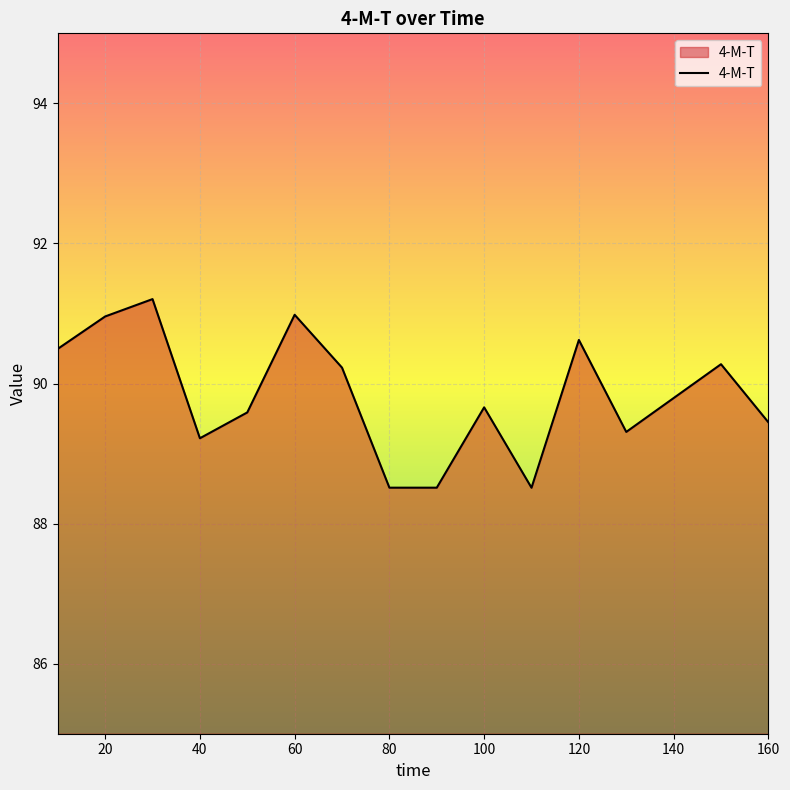

What is the smallest value displayed?

88.5